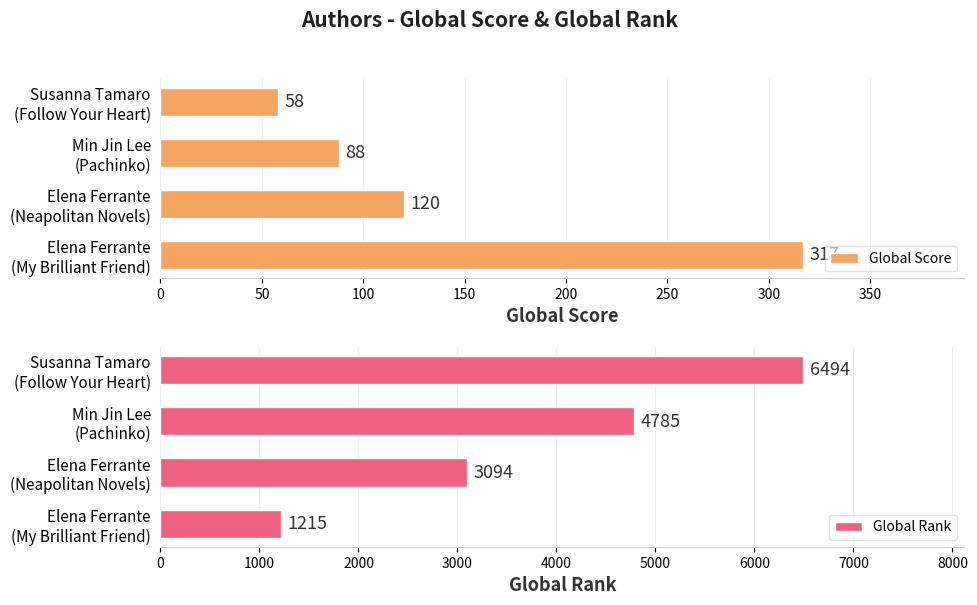

What is the average value of the Global Score series?

146